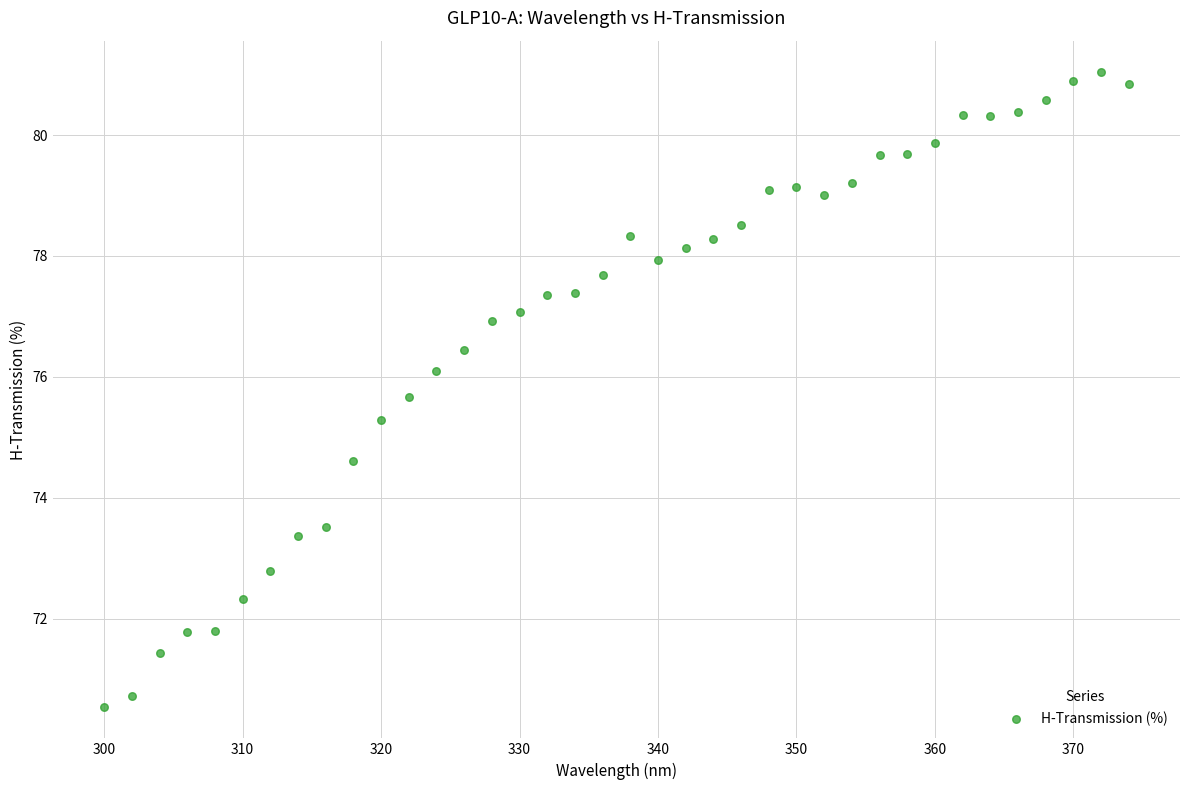

What is the range of Y values (max minus min)?

10.5